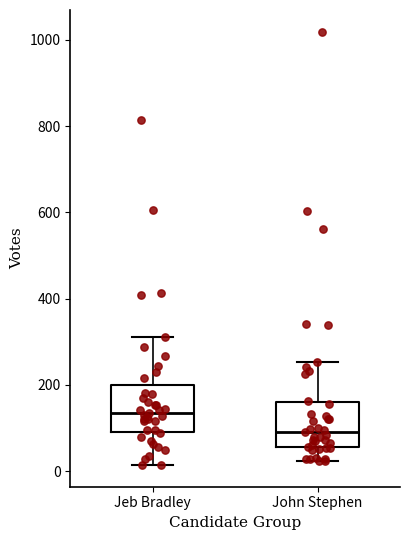

Reading left to right, read every box against the y-axis: the position of its median line, the range the box covers, and the ends of its whiskers. The values are not printed on the chart, so give them approximately, as read against the axis.

Jeb Bradley: median 140, box 100 to 200, whiskers 20 to 320
John Stephen: median 100, box 60 to 160, whiskers 20 to 260